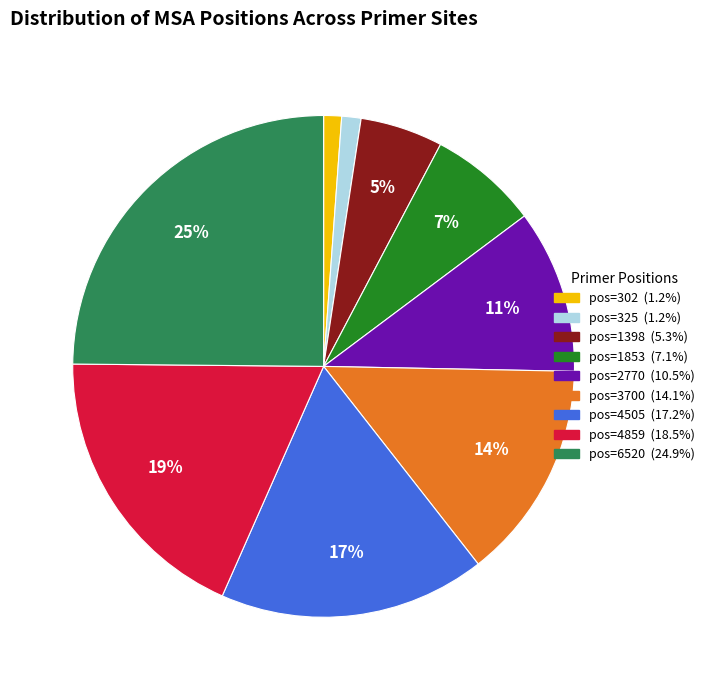

Is there a majority slice in this chart?

No